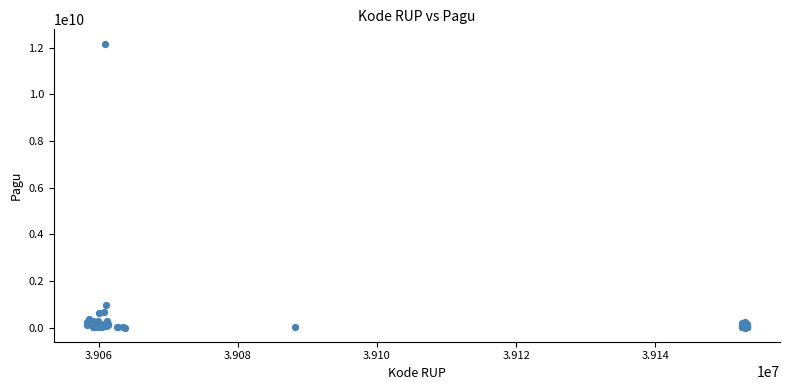

What Y value in the scatter plot is closest to 6092566000?

971640000